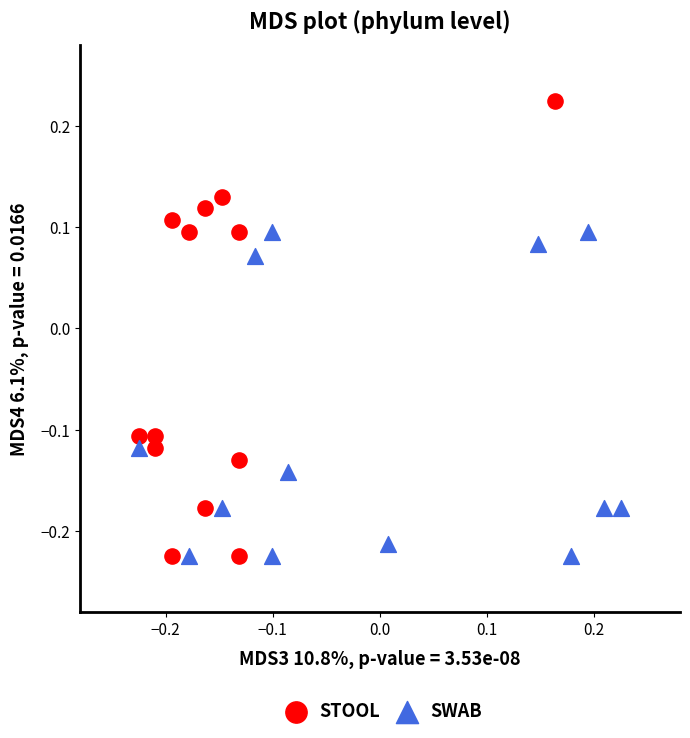

Which series reaches the maximum Y coordinate?

STOOL